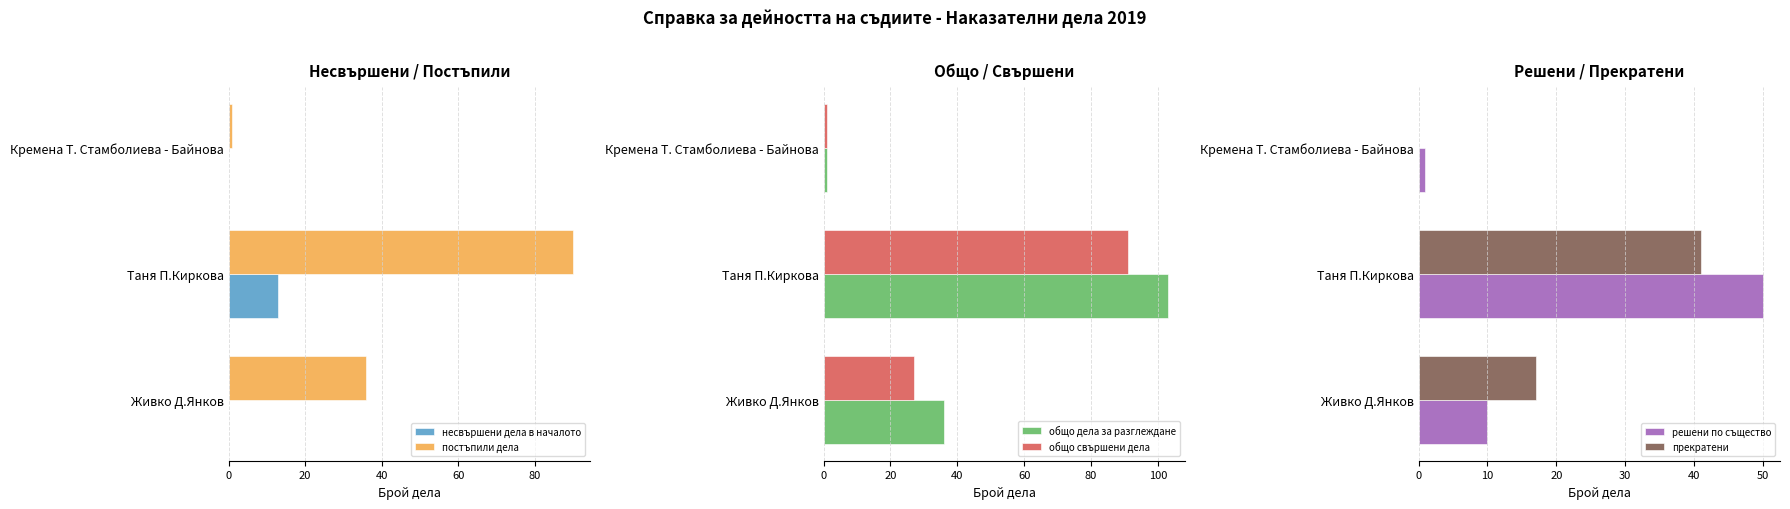

Where is прекратени nearest to the value 20?

Живко Д.Янков